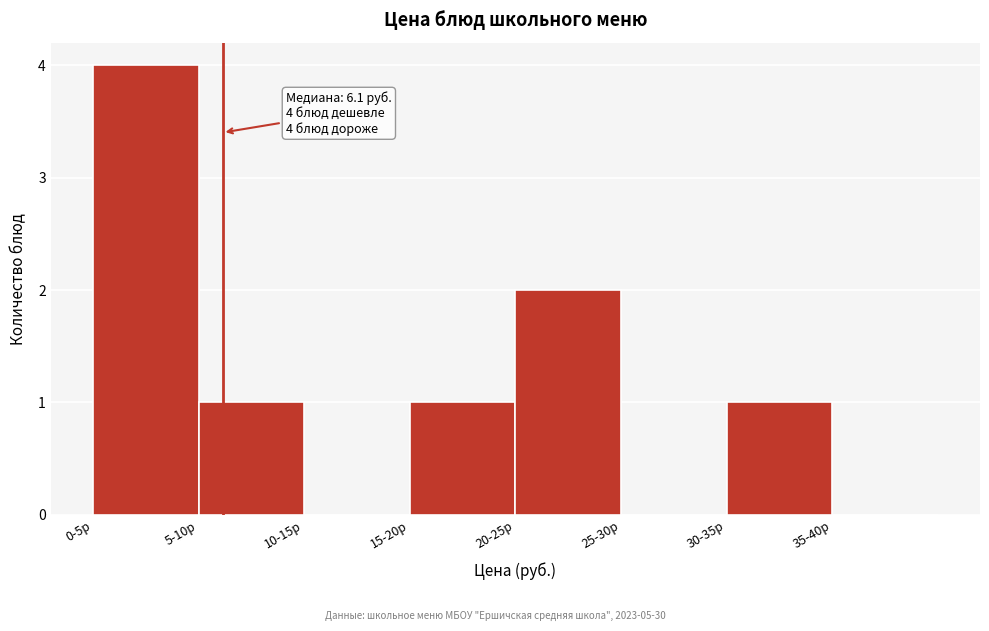

Reading left to right, what are all the values shown in this chart?

0-5р=4	5-10р=1	10-15р=0	15-20р=1	20-25р=2	25-30р=0	30-35р=1	35-40р=0